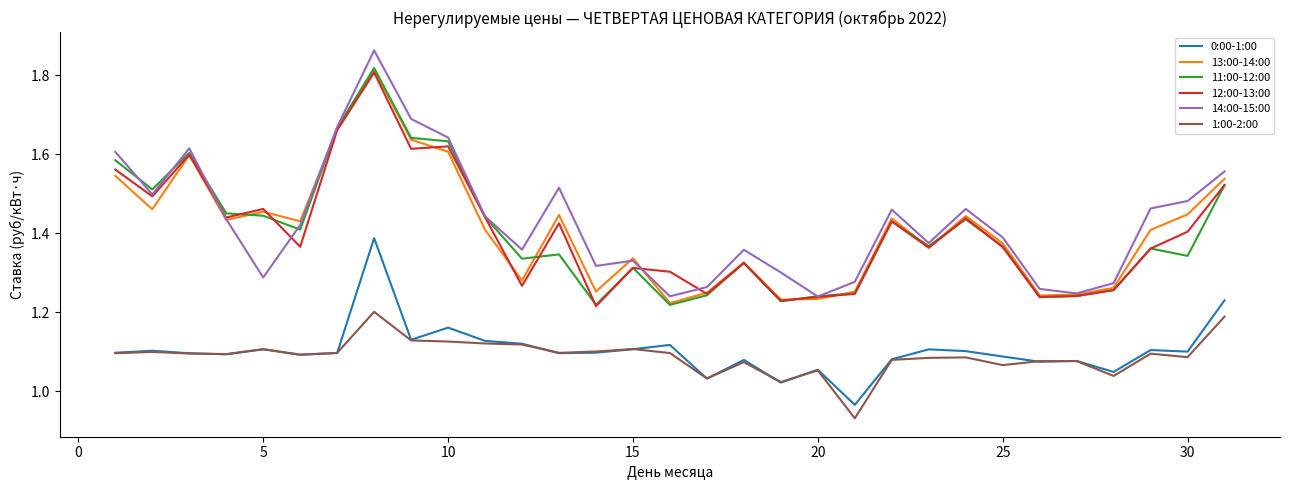

True or false: 11:00-12:00 and 1:00-2:00 intersect in this chart.

False